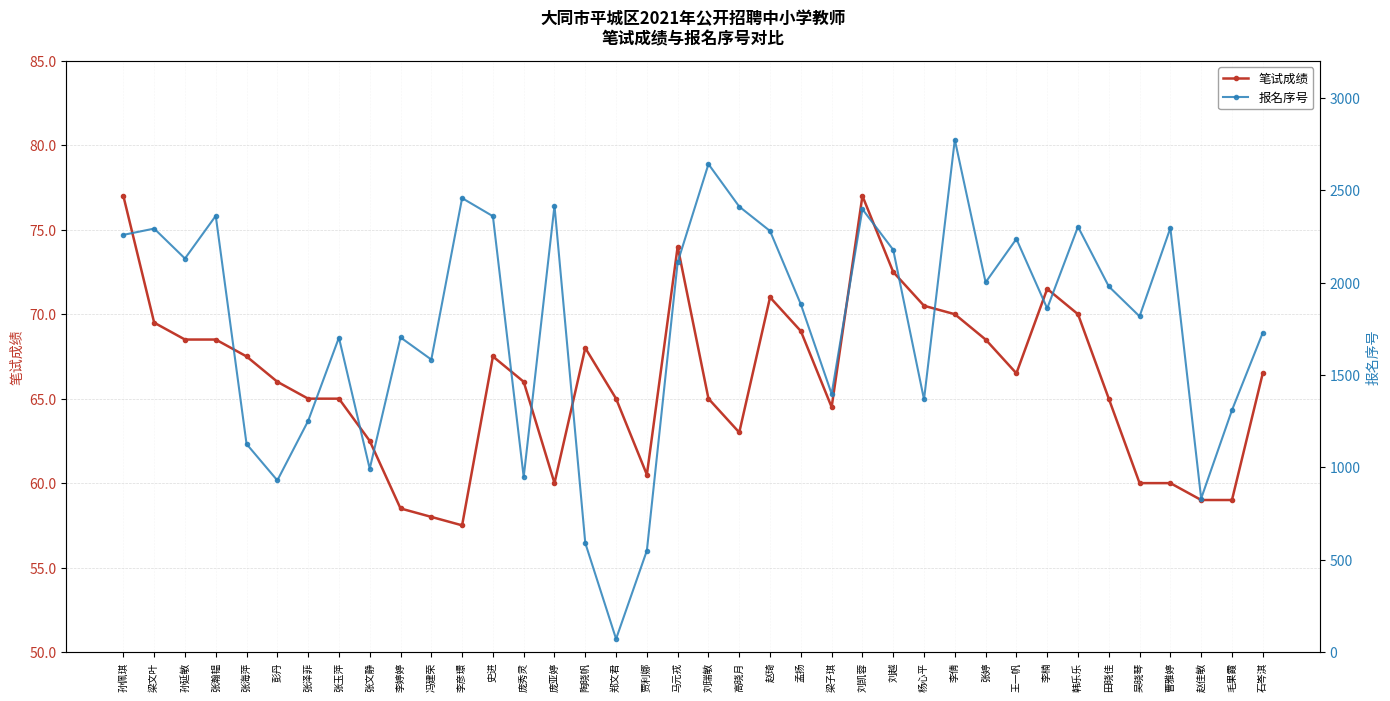

Does the chart have visible grid lines?

Yes